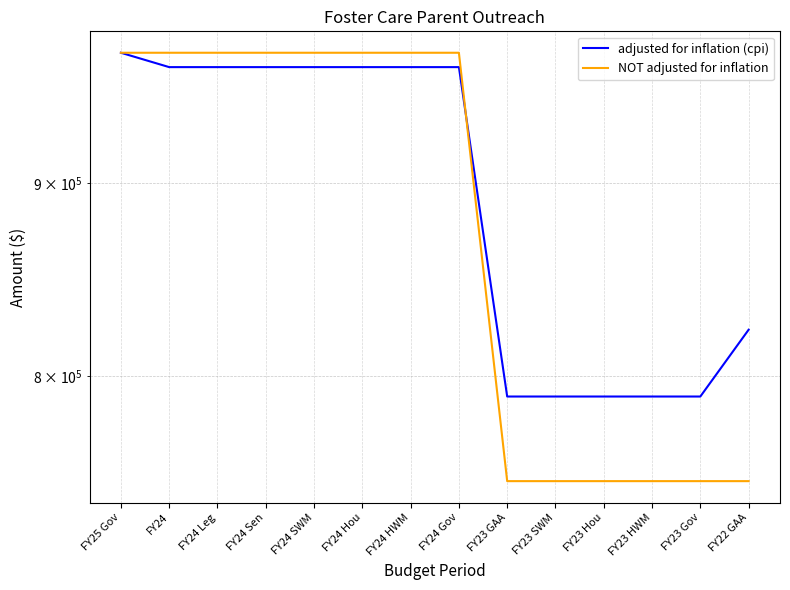

How many lines are shown in the chart?

2